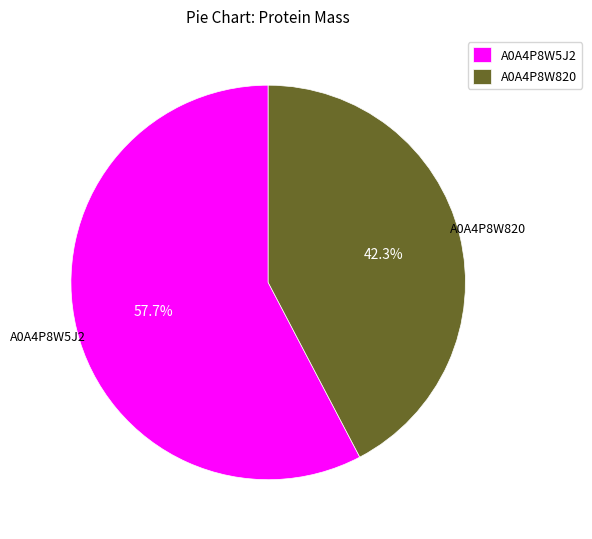

Rank the categories by value from highest to lowest.

A0A4P8W5J2, A0A4P8W820